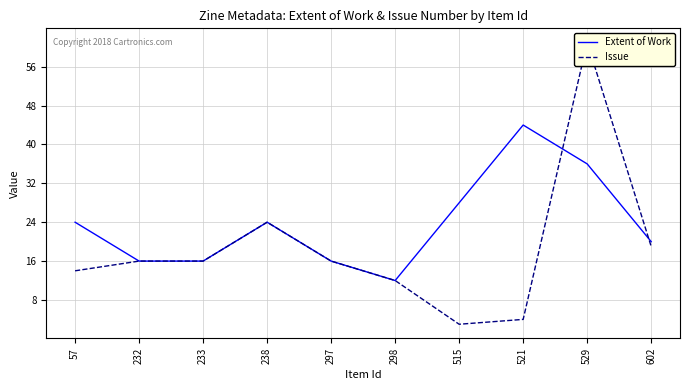

What is the lowest value of the Issue series?

3